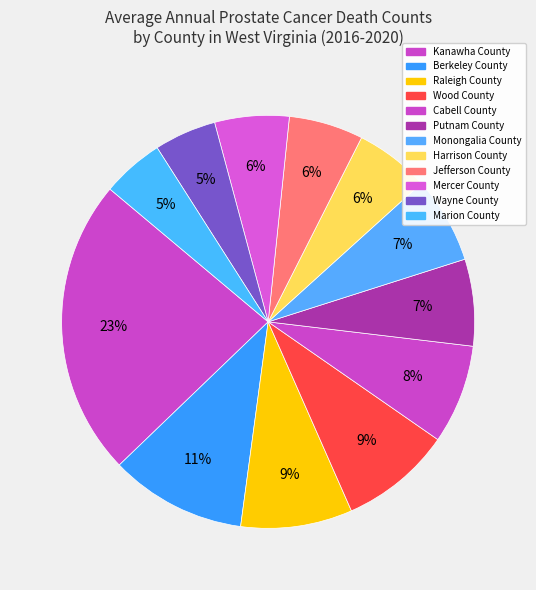

How many slices are in this pie chart?

12